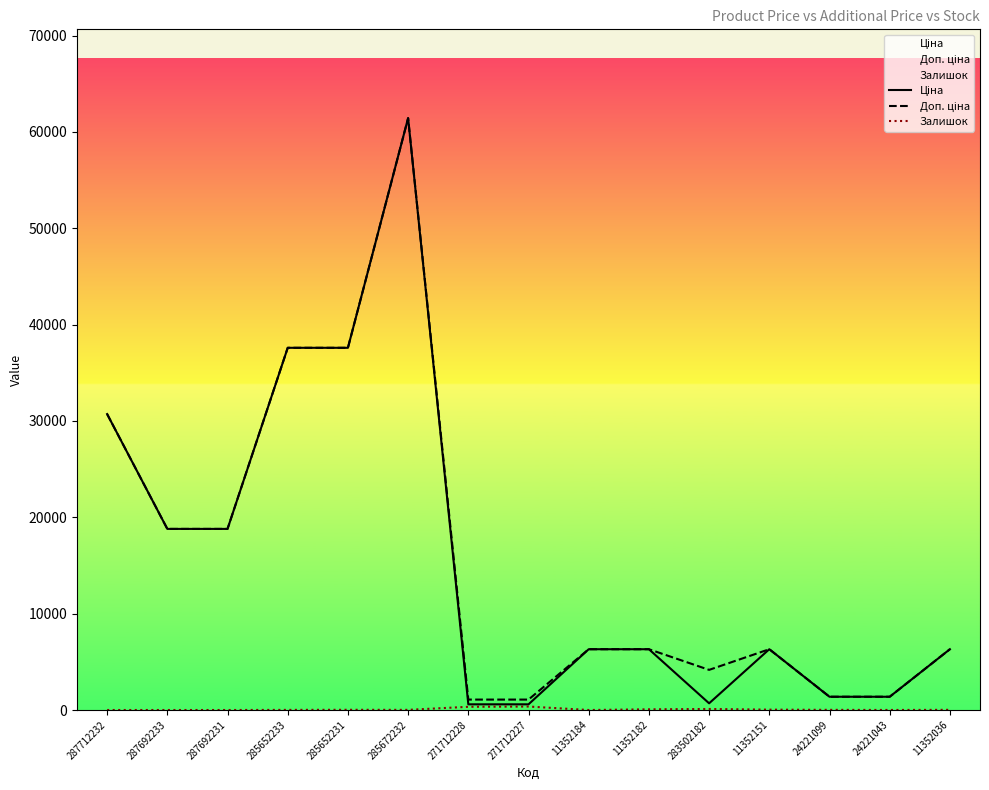

What is the total value across all series at 287712232?

61434.3